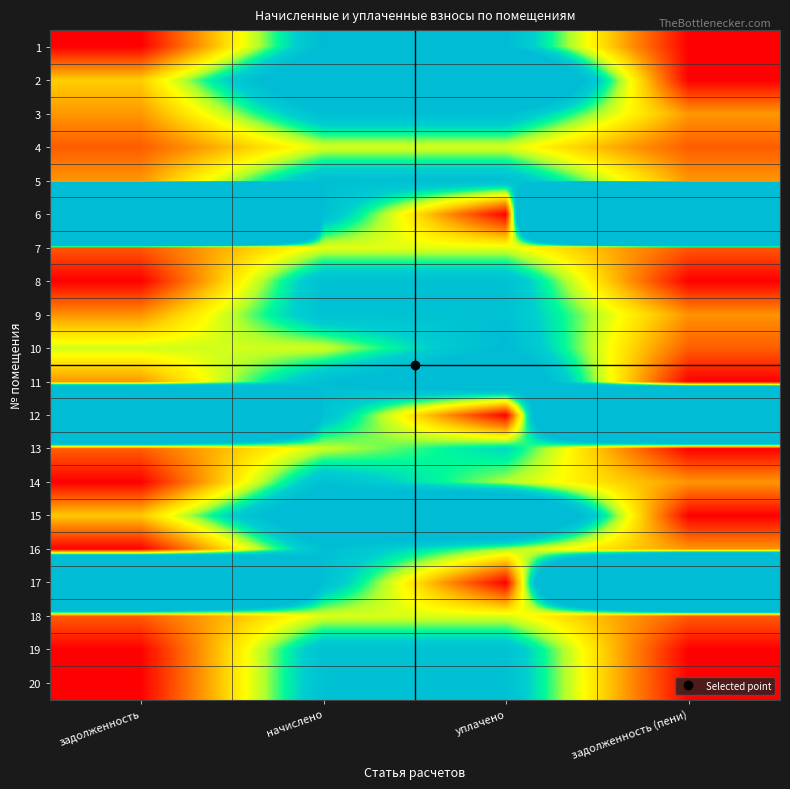

Reading right to left, extract all data points from this chart.

1: задолженность (пени)=0.0	уплачено=2024.2	начислено=2024.2	задолженность=0.0
2: задолженность (пени)=0.0	уплачено=3524.8	начислено=2643.6	задолженность=881.2
3: задолженность (пени)=657.5	уплачено=1972.6	начислено=1972.6	задолженность=657.5
4: задолженность (пени)=404.3	уплачено=1213.0	начислено=1213.0	задолженность=404.3
5: задолженность (пени)=655.1	уплачено=1965.2	начислено=1965.2	задолженность=655.1
6: задолженность (пени)=33414.9	уплачено=0.0	начислено=1950.4	задолженность=31464.5
7: задолженность (пени)=393.3	уплачено=1179.8	начислено=1179.8	задолженность=393.3
8: задолженность (пени)=0.0	уплачено=1957.8	начислено=1957.8	задолженность=0.0
9: задолженность (пени)=639.1	уплачено=1917.2	начислено=1917.2	задолженность=639.1
10: задолженность (пени)=409.3	уплачено=2046.3	начислено=1227.8	задолженность=1227.8
11: задолженность (пени)=0.0	уплачено=2620.3	начислено=1965.2	задолженность=655.1
12: задолженность (пени)=13367.5	уплачено=0.0	начислено=1906.2	задолженность=11461.3
13: задолженность (пени)=0.0	уплачено=1671.4	начислено=1253.6	задолженность=417.9
14: задолженность (пени)=648.9	уплачено=1297.8	начислено=1946.7	задолженность=0.0
15: задолженность (пени)=0.0	уплачено=3441.2	начислено=2580.9	задолженность=860.3
16: задолженность (пени)=656.3	уплачено=1312.6	начислено=1968.9	задолженность=0.0
17: задолженность (пени)=12244.5	уплачено=0.0	начислено=1943.0	задолженность=10301.5
18: задолженность (пени)=401.6	уплачено=1206.0	начислено=1205.6	задолженность=401.9
19: задолженность (пени)=0.0	уплачено=1917.2	начислено=1917.2	задолженность=0.0
20: задолженность (пени)=0.0	уплачено=1932.0	начислено=1932.0	задолженность=0.0